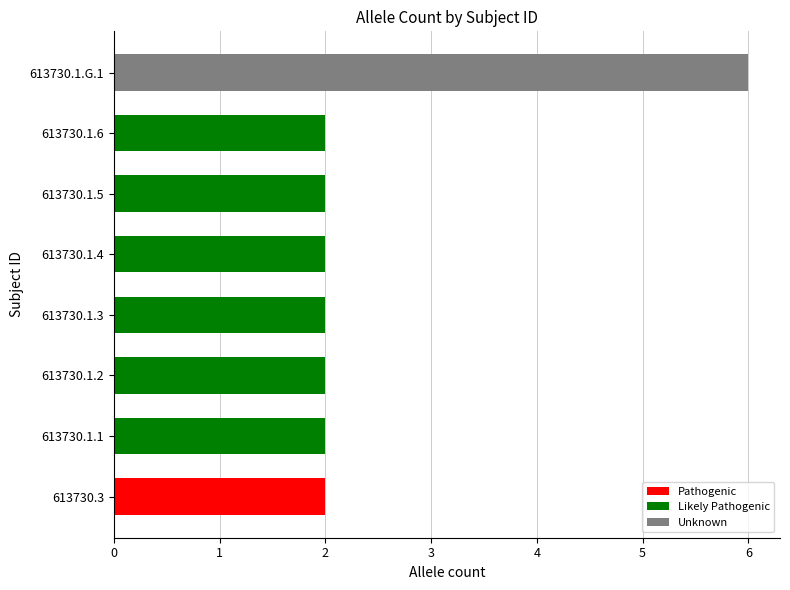

True or false: the data shows 3 at 613730.1.6.

False